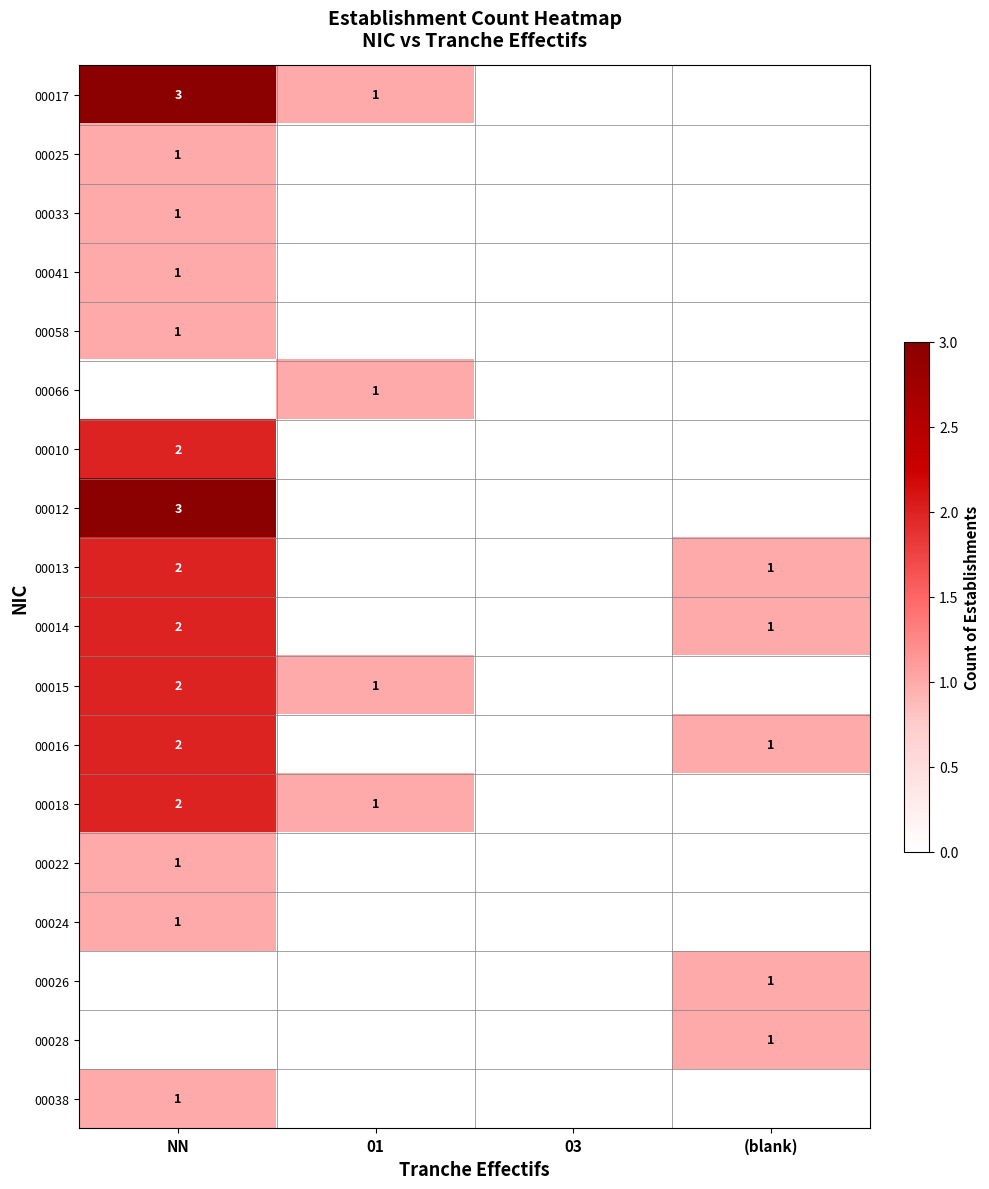

What is the total value across all series at NN?

25